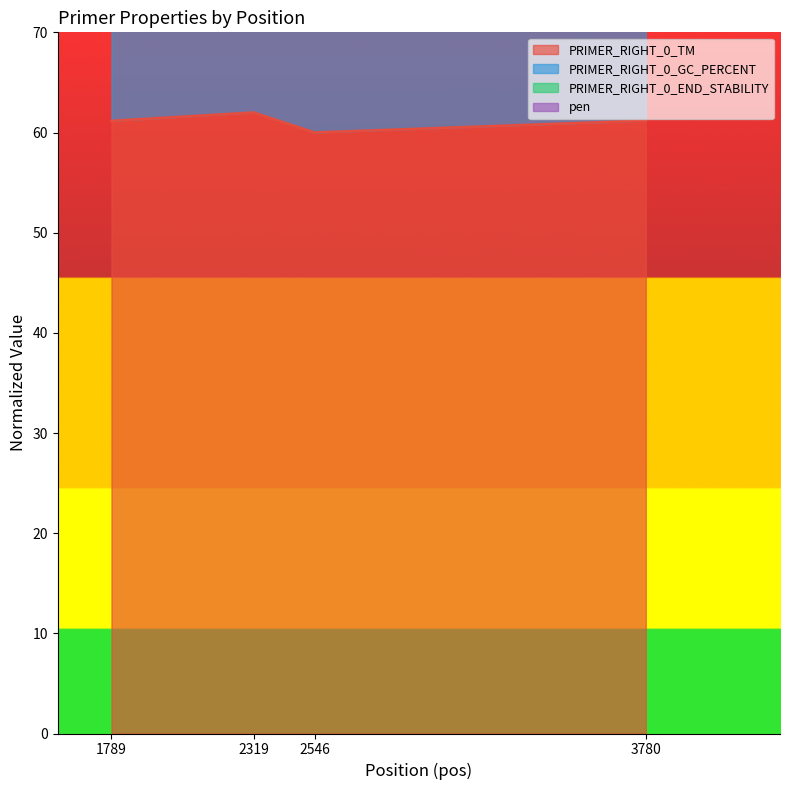

True or false: pen and PRIMER_RIGHT_0_GC_PERCENT intersect in this chart.

False